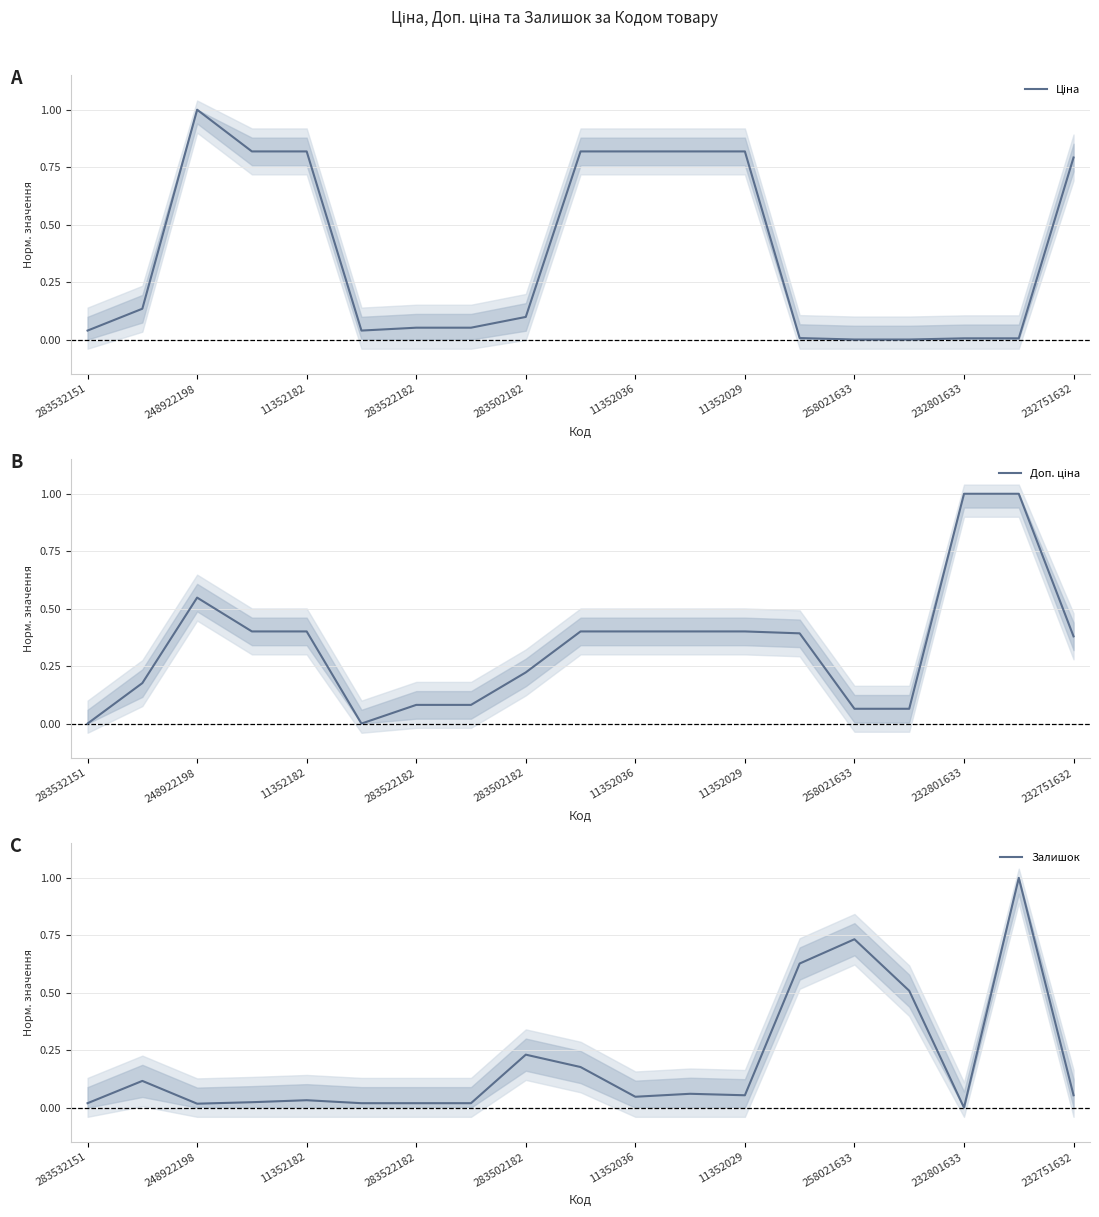

How many interior local valleys does the Доп. ціна series have?

1